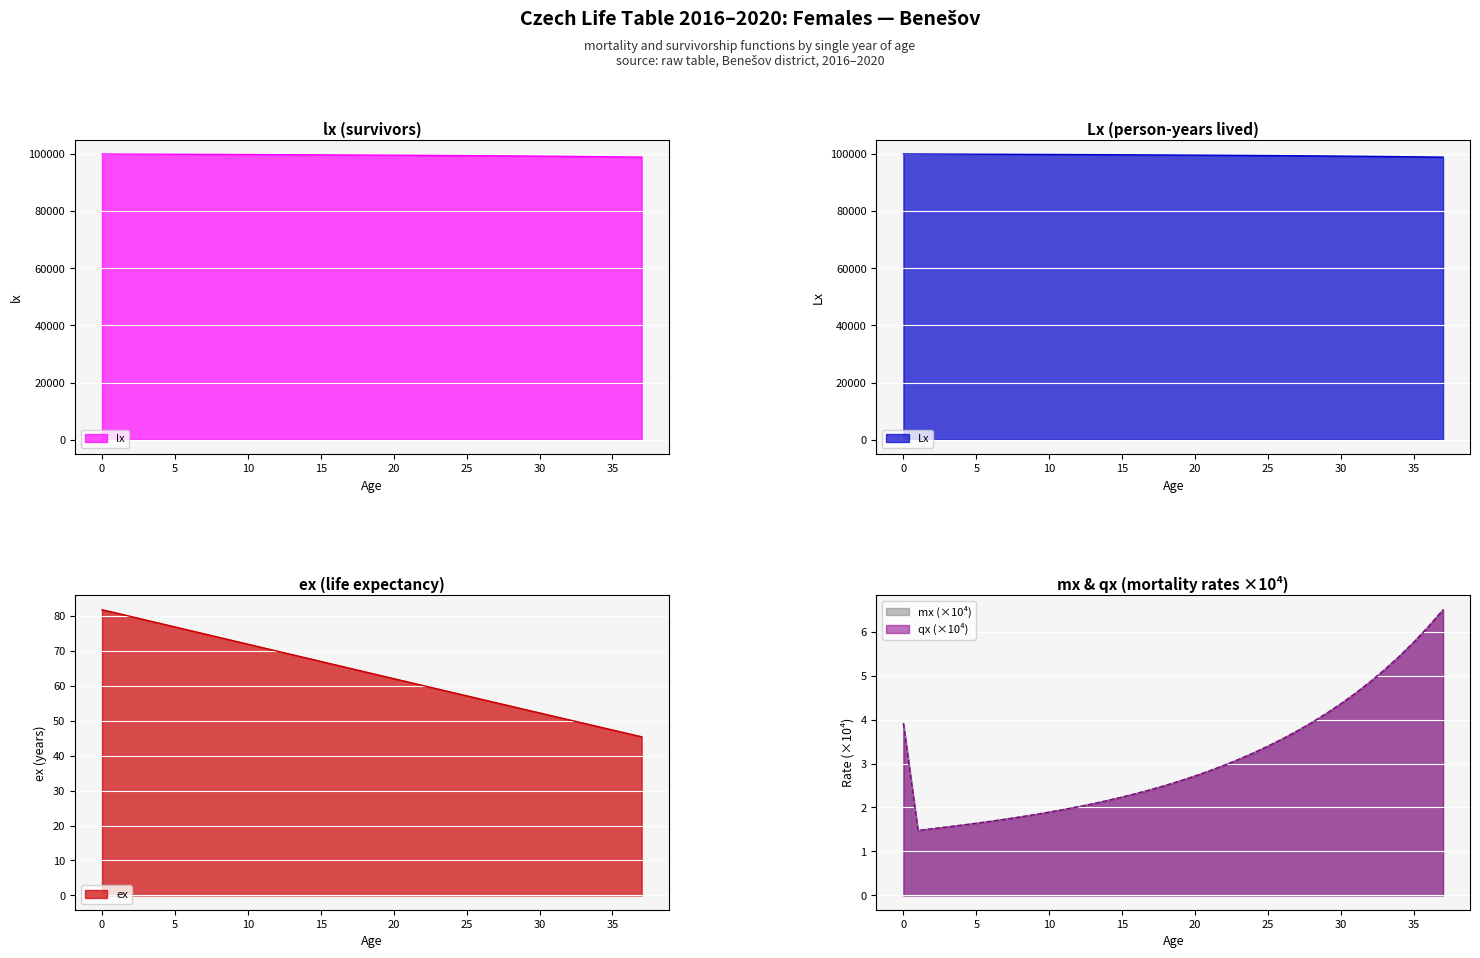

Which series has the widest spread of values?

lx